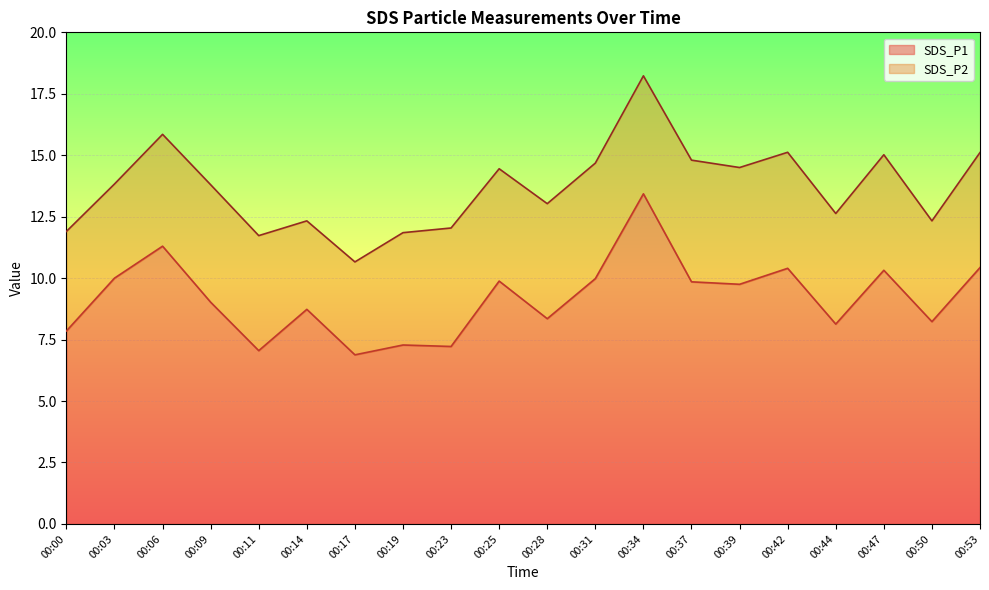

Is it true that the value at 00:11 is 7.0?

True